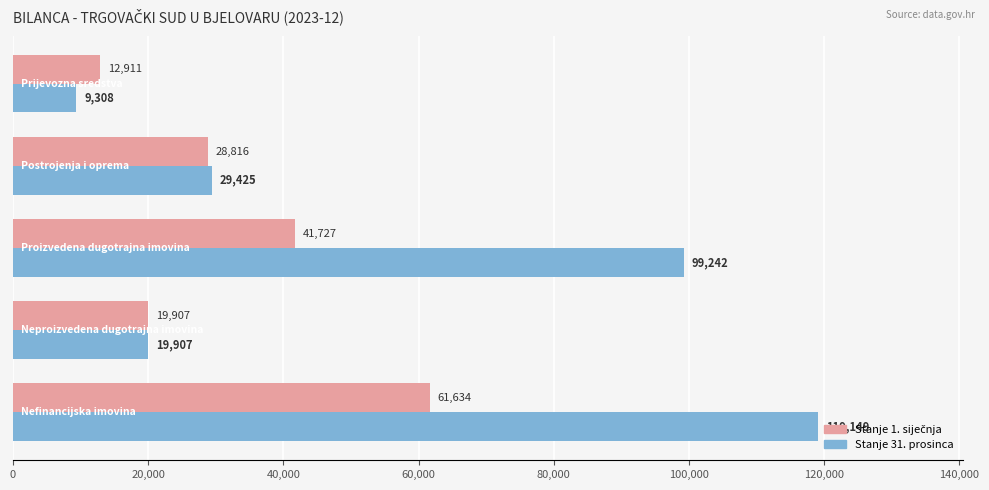

Which series has the largest total across all categories?

Stanje 31. prosinca